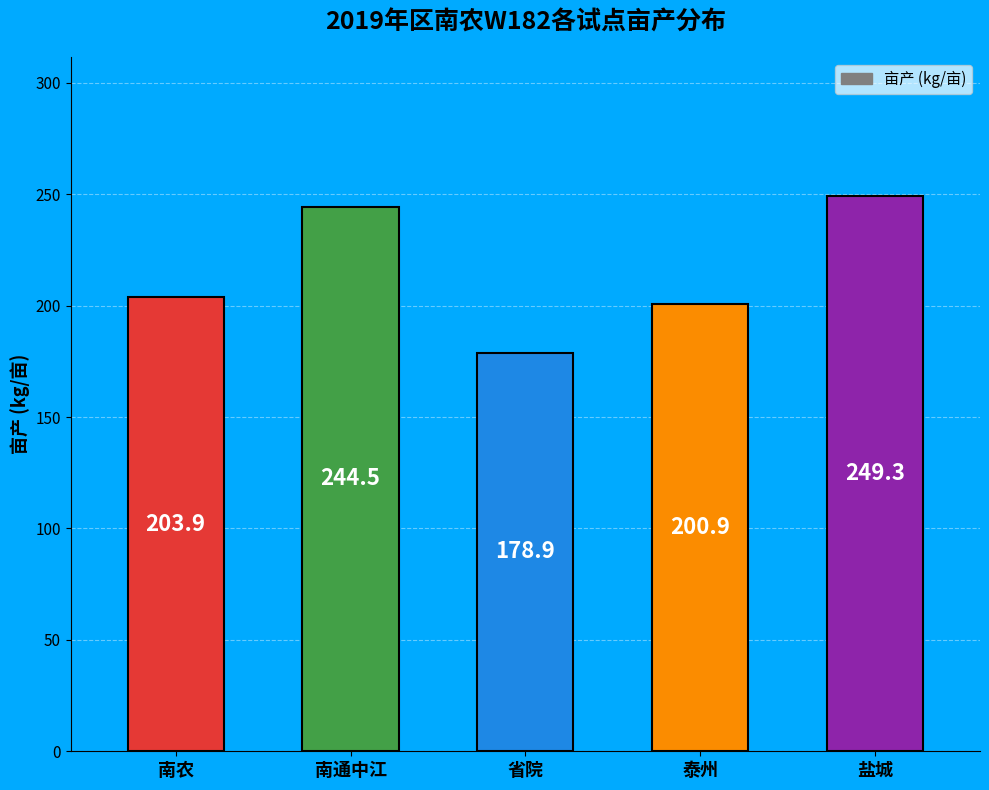

At which category does the chart reach its peak across all series?

盐城